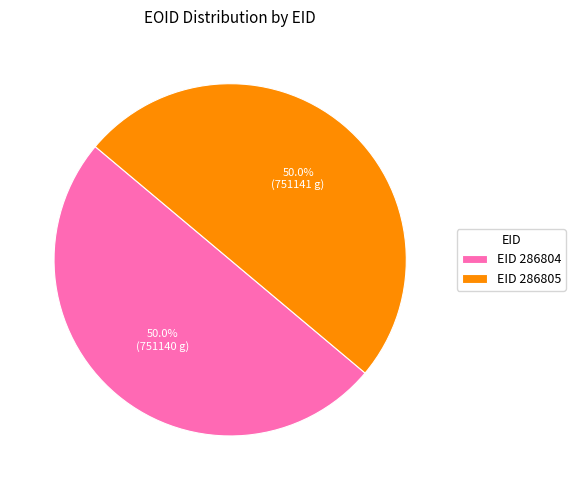

How much of the chart is everything except EID 286804?

50.0%